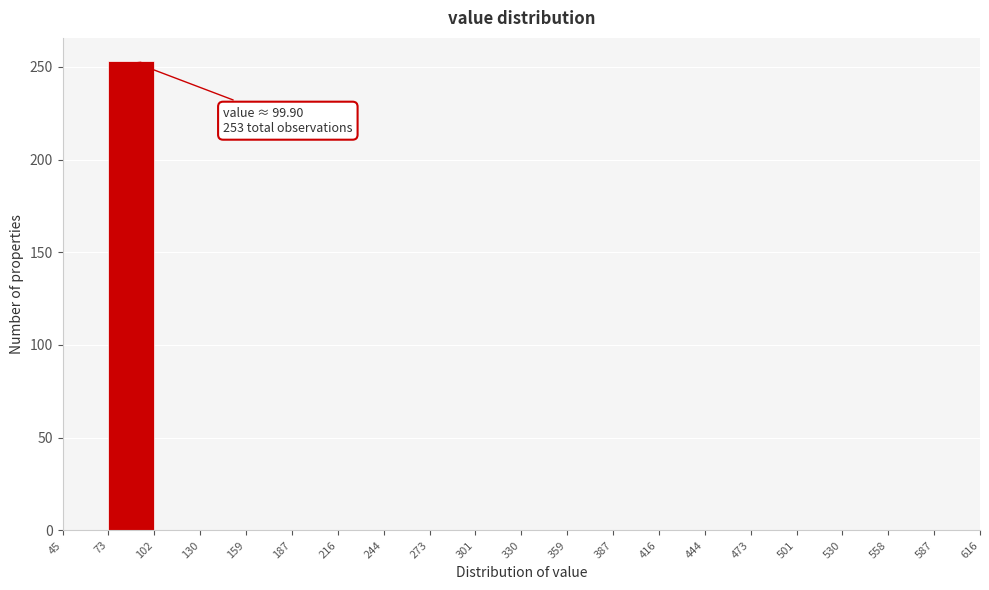

Which range on the x-axis has the tallest bar?

73 to 102